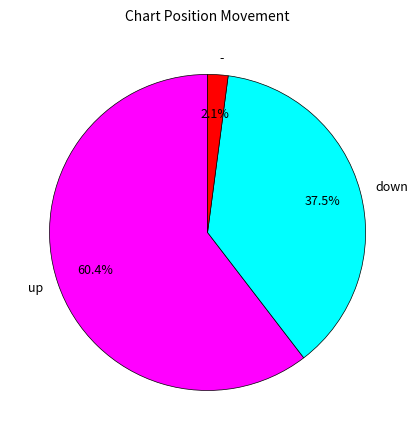

To the nearest percent, what is the difference between the down and up slice percentages?

23%